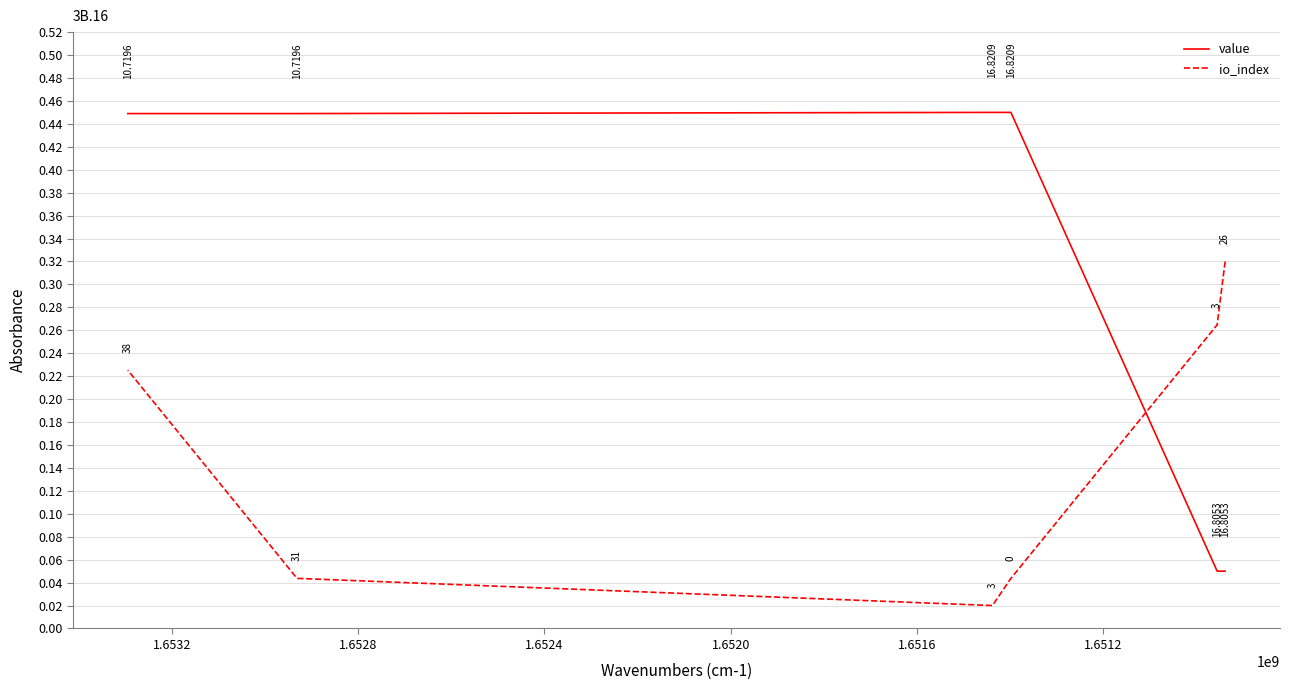

Rank the series by their average value, from lowest to highest.

io_index, value